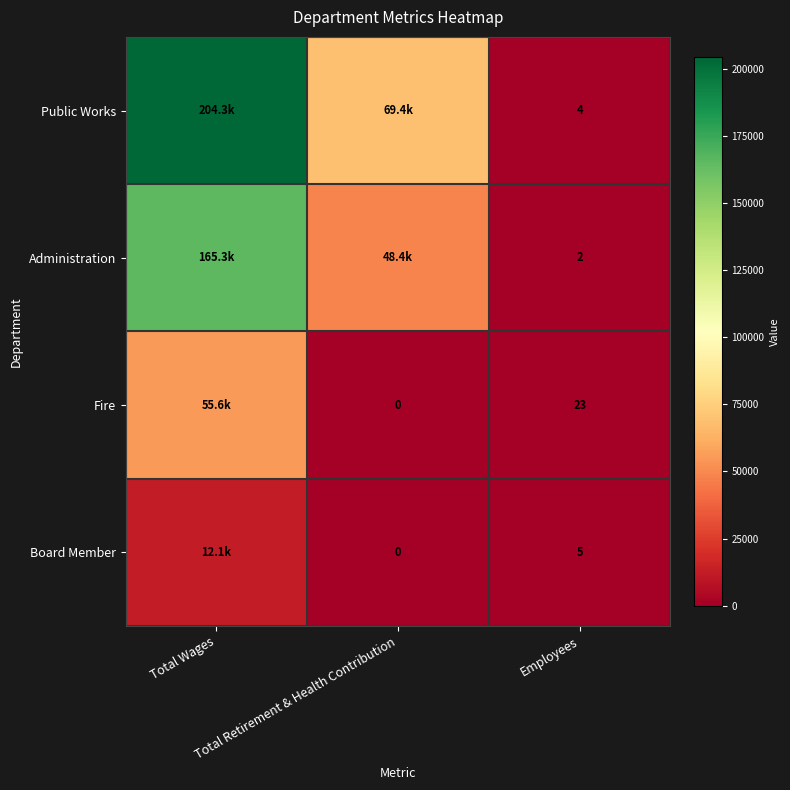

Between Total Wages and Employees, which series saw the biggest shift?

Public Works